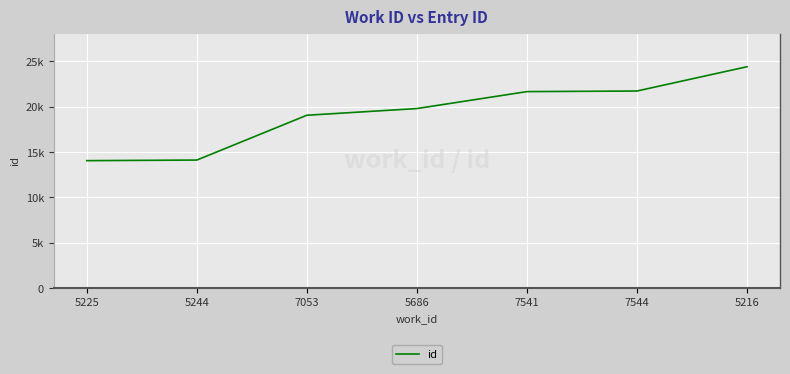

At which category does the chart reach its minimum across all series?

5225